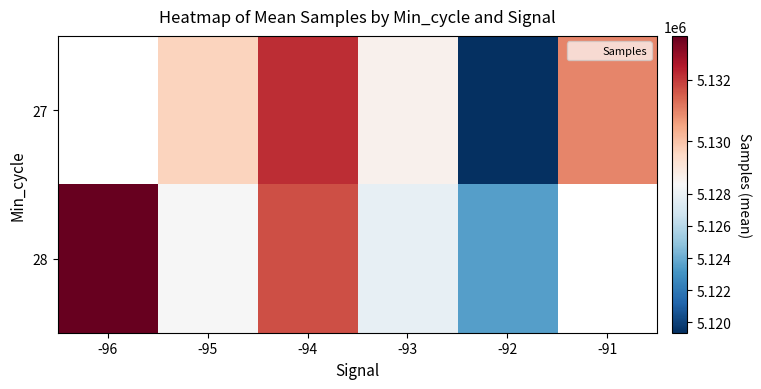

Is the value of 28 at -96 greater than the value of 27 at -91?

Yes